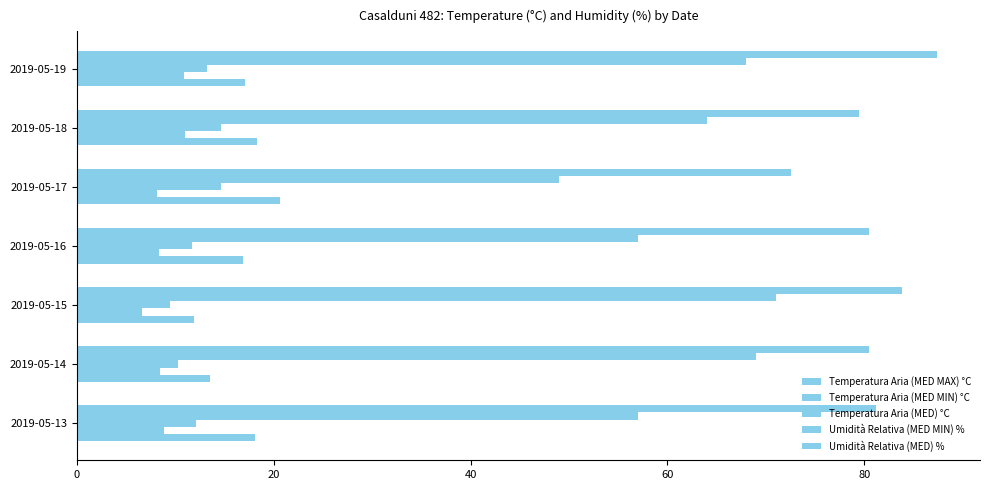

What is the greatest value displayed?

87.4